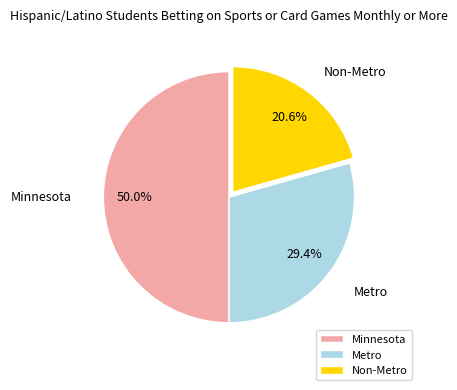

Which has a higher value, Metro or Non-Metro?

Metro